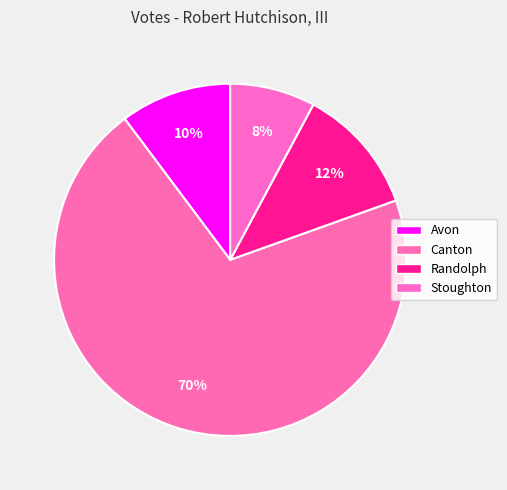

Does any single category account for the majority?

Yes